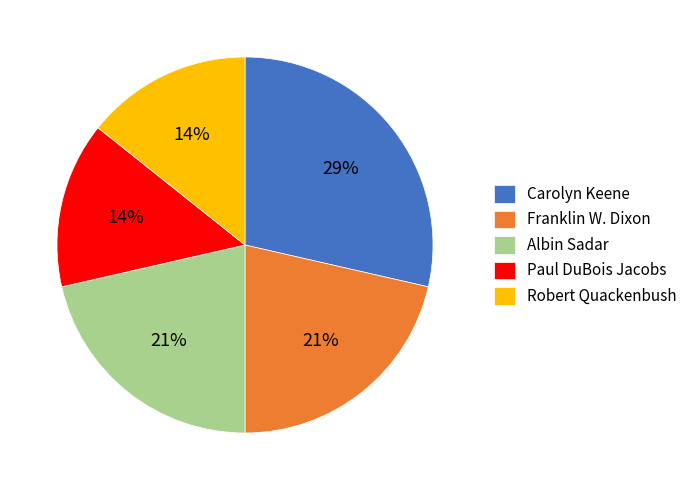

Does Robert Quackenbush represent more than half of the total?

No